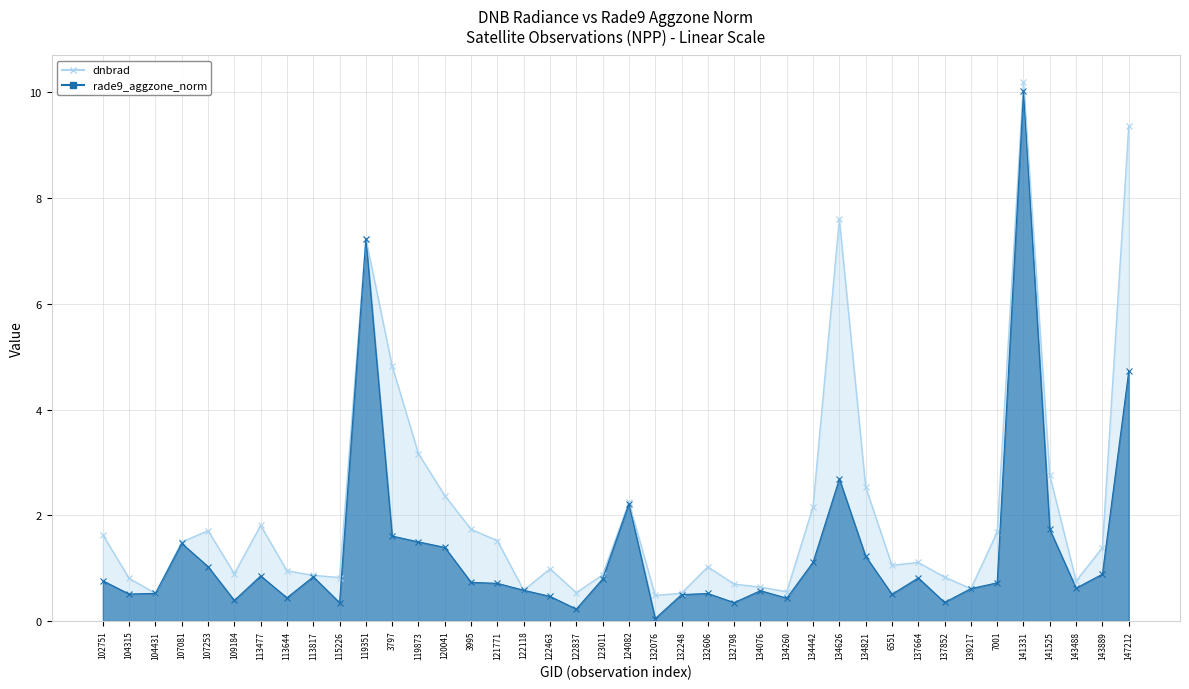

Reading left to right, what are all the values shown in this chart?

dnbrad_line: 1.6	0.8	0.5	1.5	1.7	0.9	1.8	0.9	0.9	0.8	7.2	4.8	3.2	2.4	1.7	1.5	0.6	1.0	0.5	0.9	2.2	0.5	0.5	1.0	0.7	0.6	0.6	2.2	7.6	2.5	1.1	1.1	0.8	0.6	1.7	10.2	2.8	0.8	1.4	9.4
rade9_aggzone_norm_line: 0.8	0.5	0.5	1.5	1.0	0.4	0.9	0.4	0.8	0.3	7.2	1.6	1.5	1.4	0.7	0.7	0.6	0.5	0.2	0.8	2.2	0.0	0.5	0.5	0.3	0.6	0.4	1.1	2.7	1.2	0.5	0.8	0.3	0.6	0.7	10.0	1.7	0.6	0.9	4.7